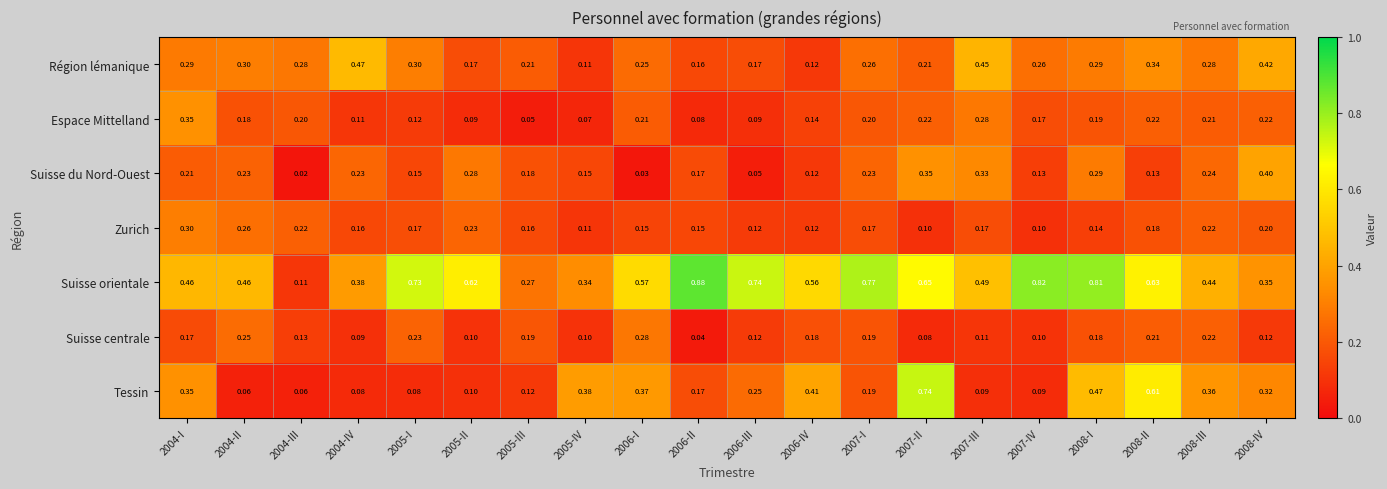

What is the spread (max minus min) of values at 2004-IV?

0.4